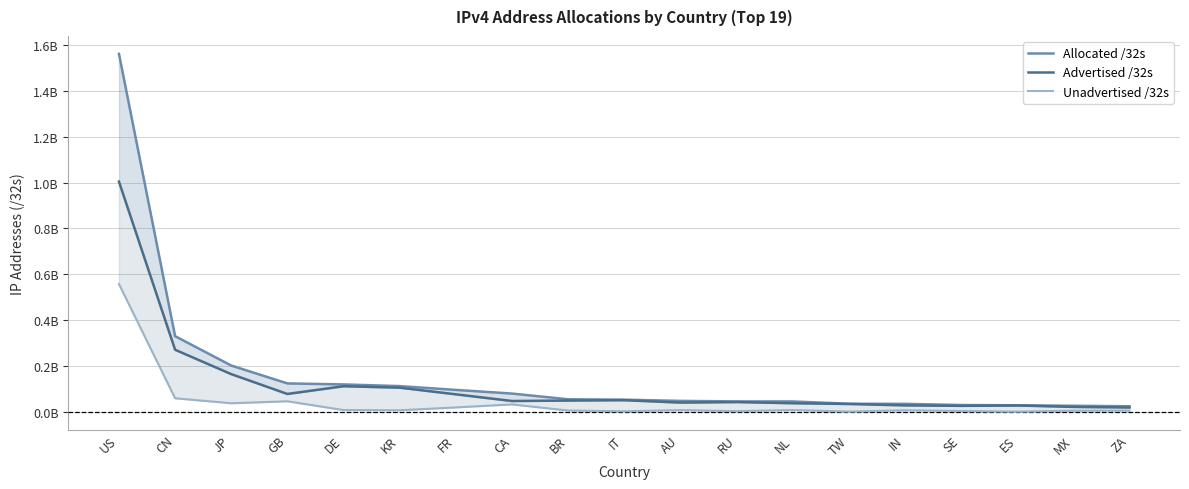

Count the number of data series in this chart.

3